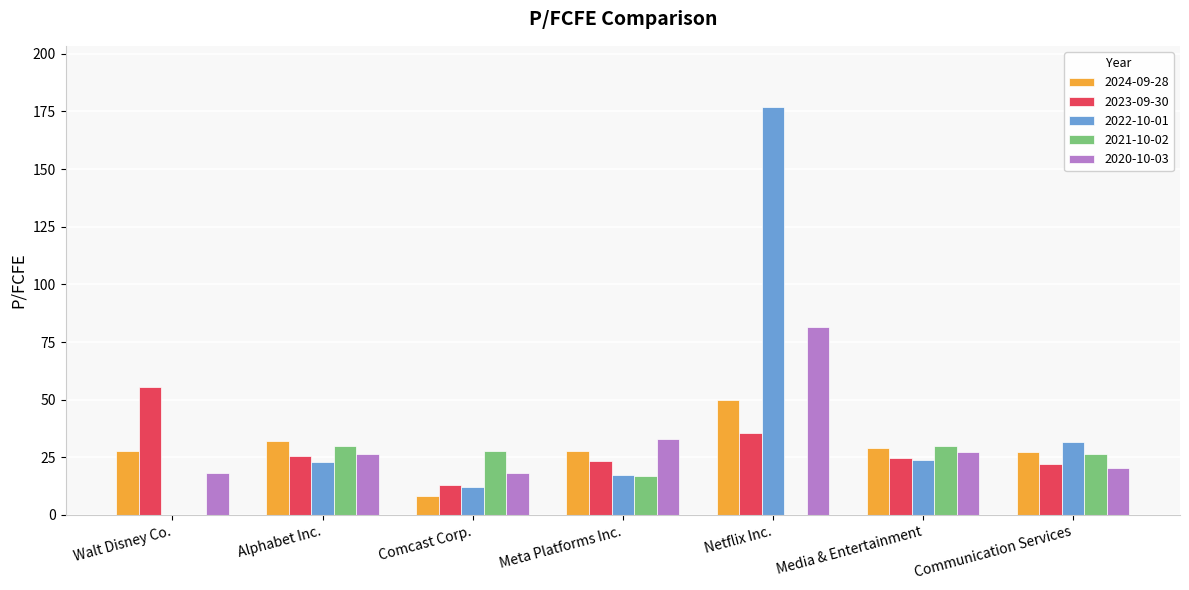

What is the sum of all 2022-10-01 values?

284.8